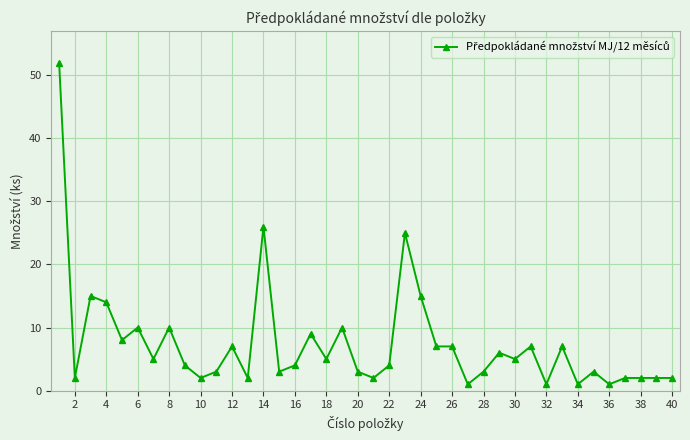

What is the value of the 39th point from the left?

2